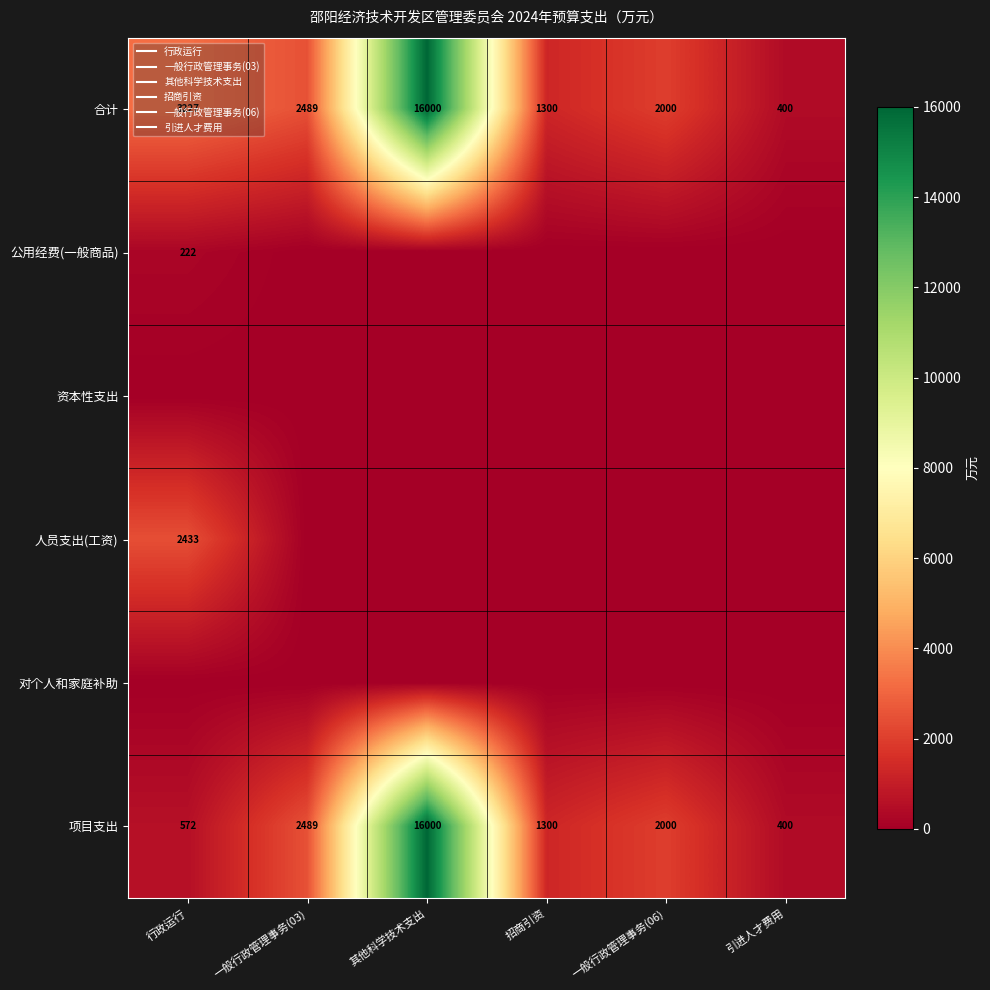

Is it true that 人员支出(工资) equals 0 at 一般行政管理事务(06)?

True